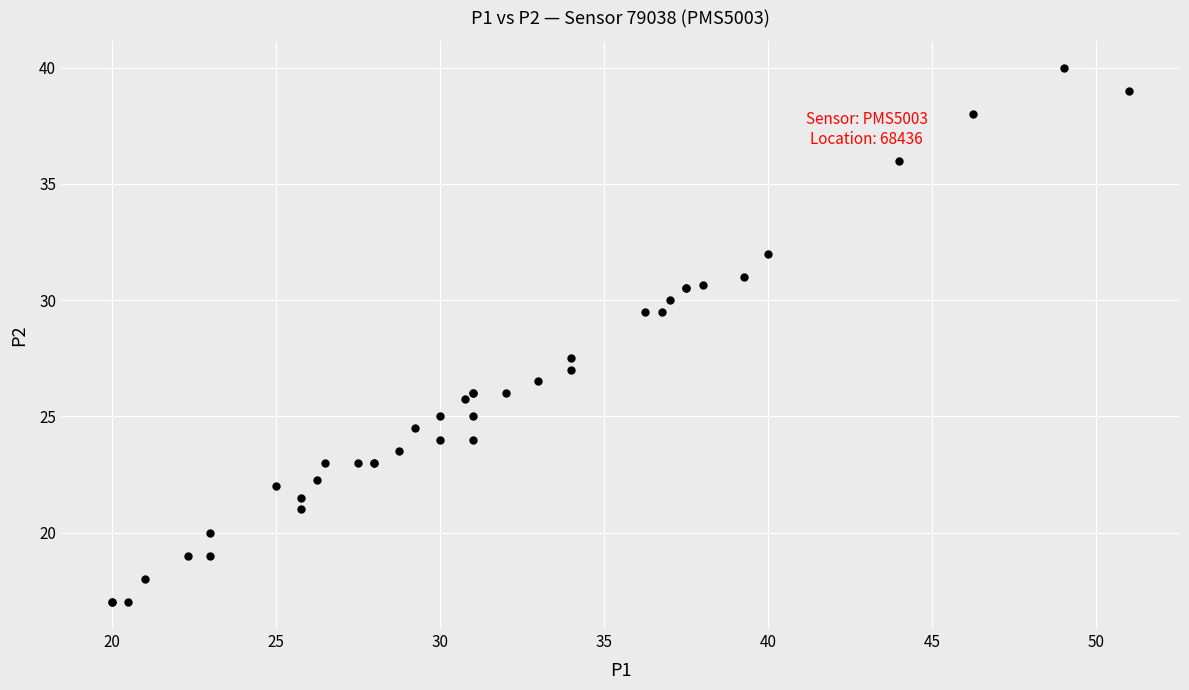

What Y value in the scatter plot is closest to 28?

27.5